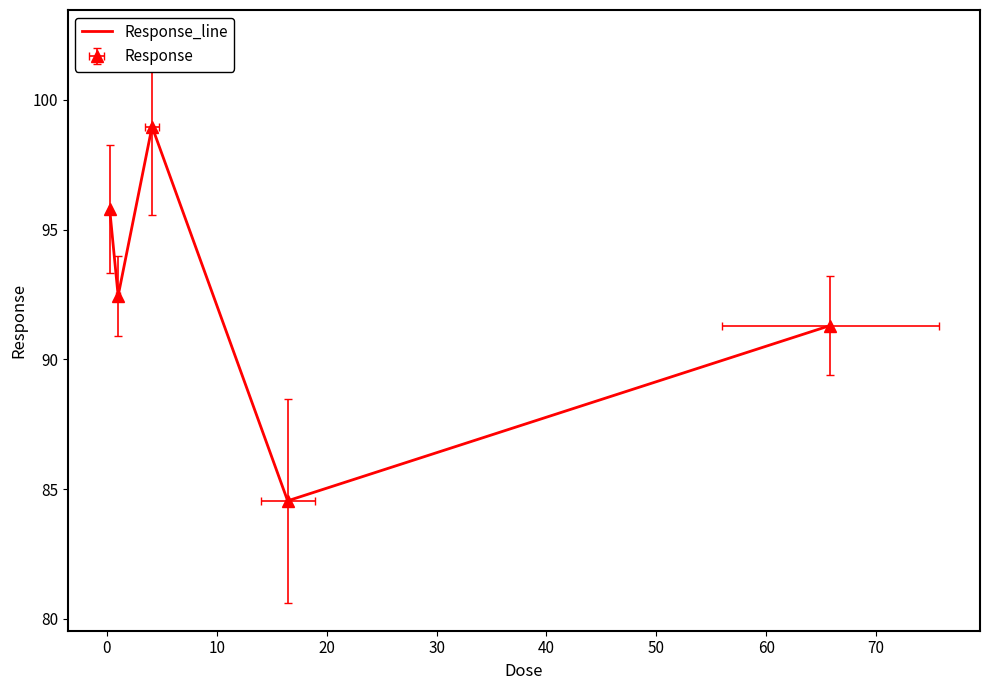

Does the chart have visible grid lines?

No